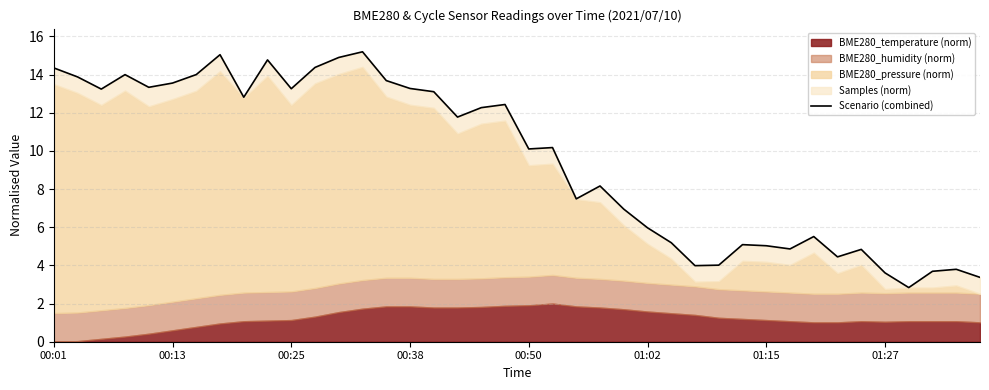

What is the difference between the maximum and minimum values?

12.4